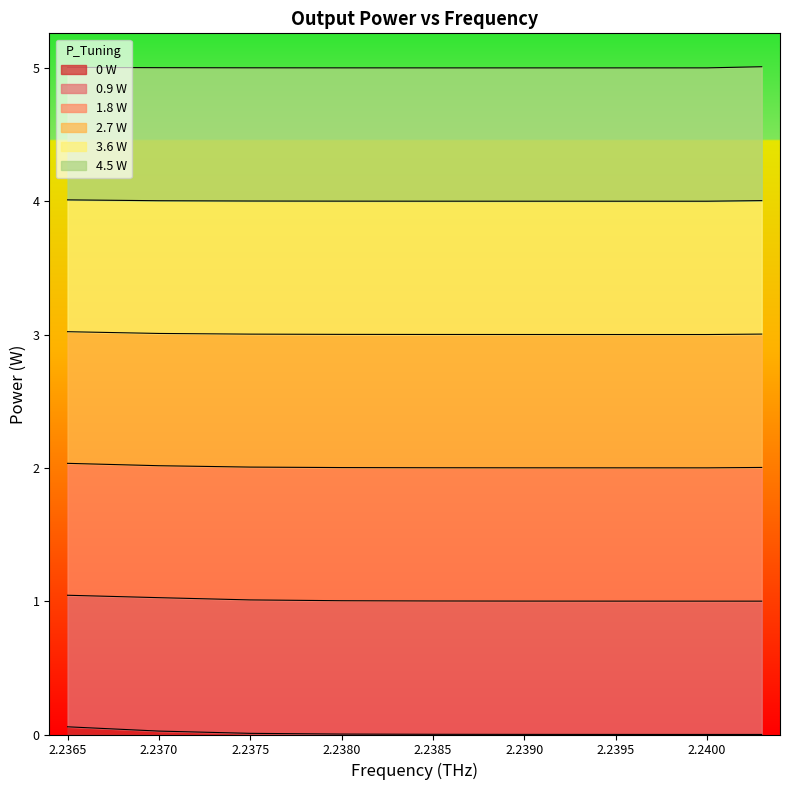

Which category has the highest value across all series?

2.2403